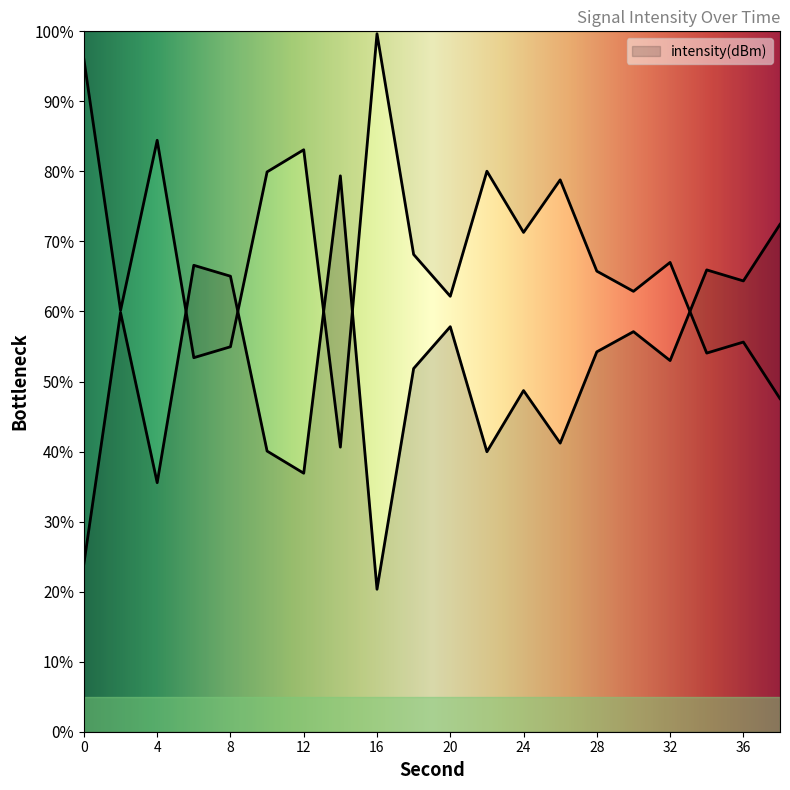

What is the smallest value displayed?

20.3